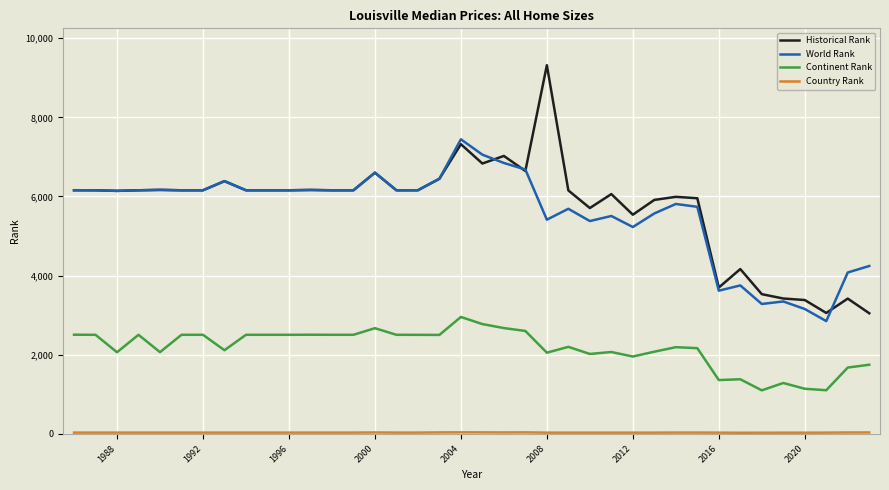

What is the highest value of the Continent Rank series?

2955.0